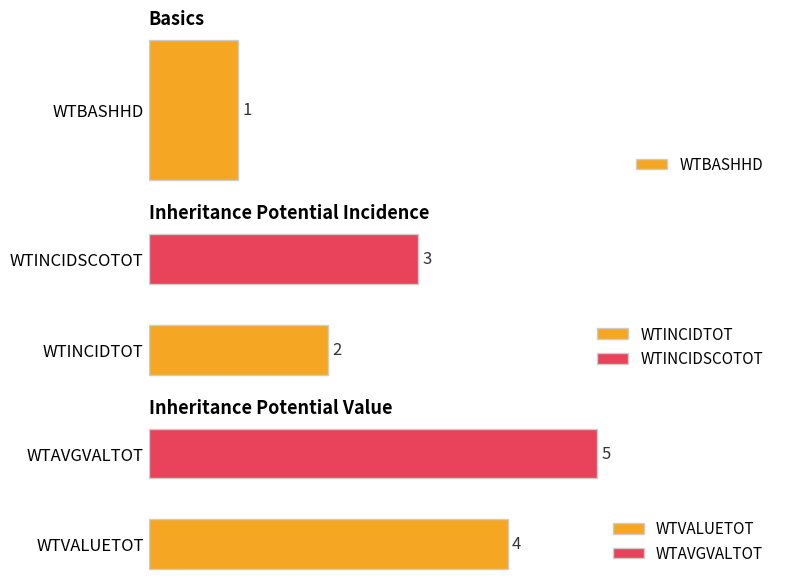

Does the chart contain any negative values?

No